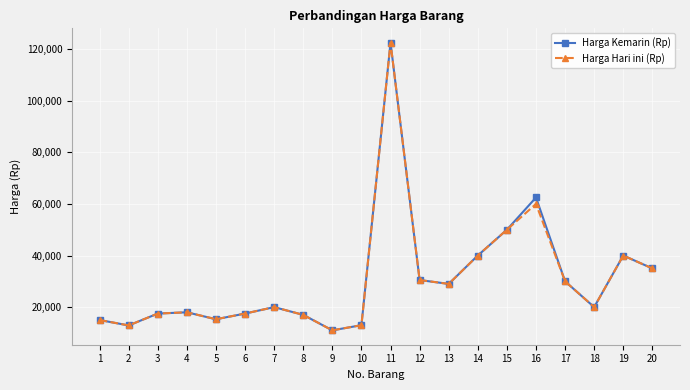

How many interior local peaks does the Harga Hari ini (Rp) series have?

5